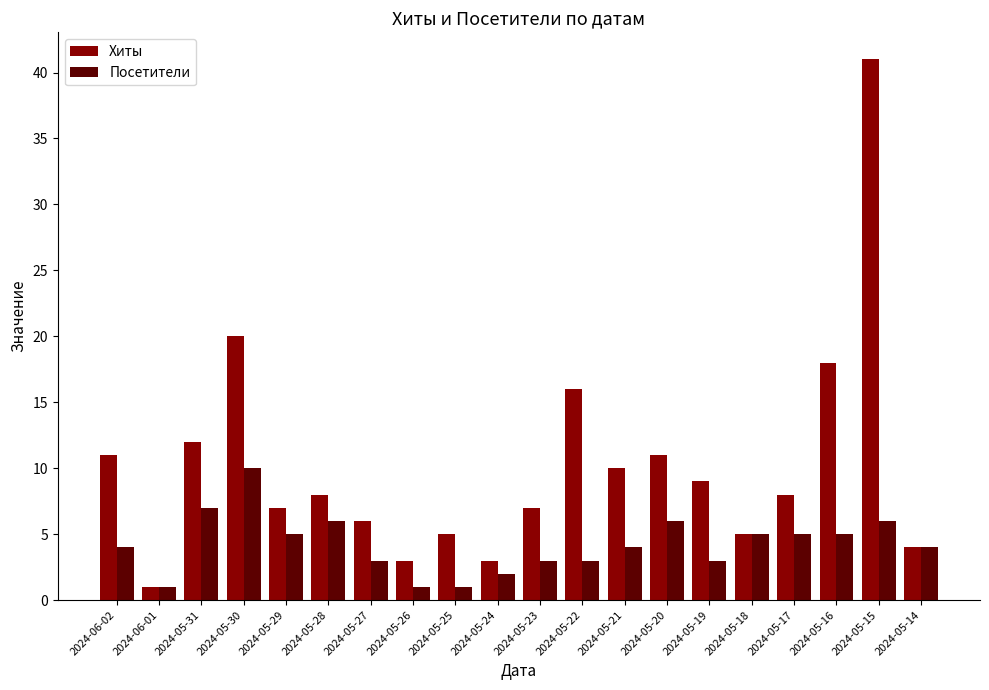

The value of Хиты at 2024-05-24 is 3. True or false?

True